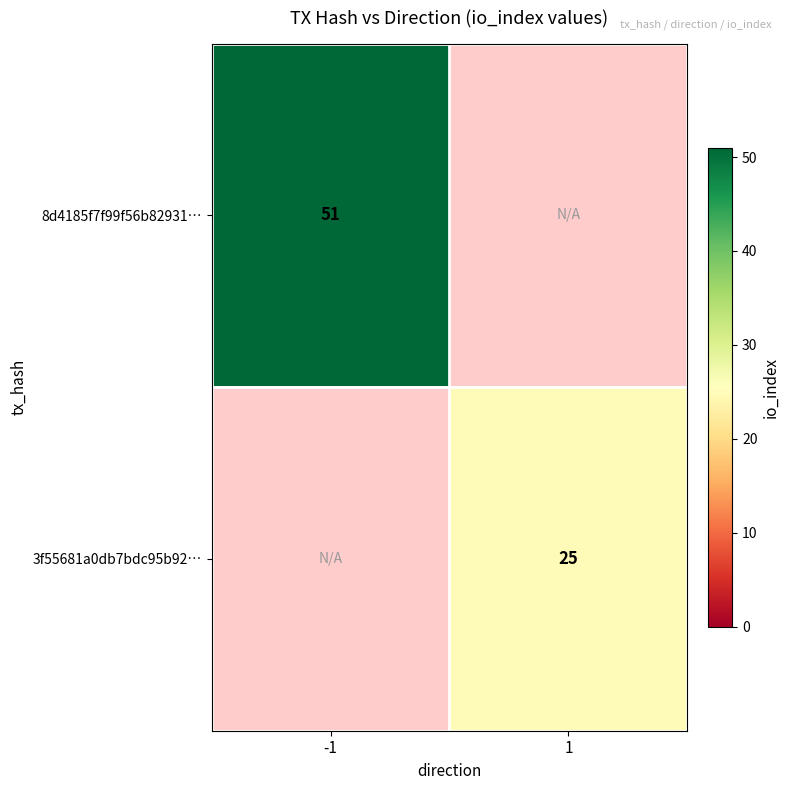

At which category is the sum across all series the highest?

-1